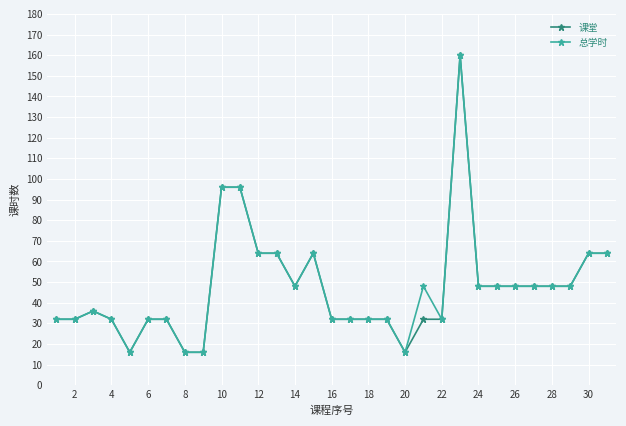

What is the greatest value displayed?

160